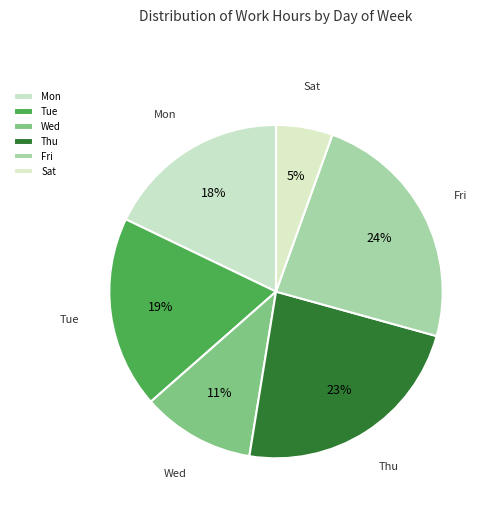

Rank the categories by value from lowest to highest.

Sat, Wed, Mon, Tue, Thu, Fri